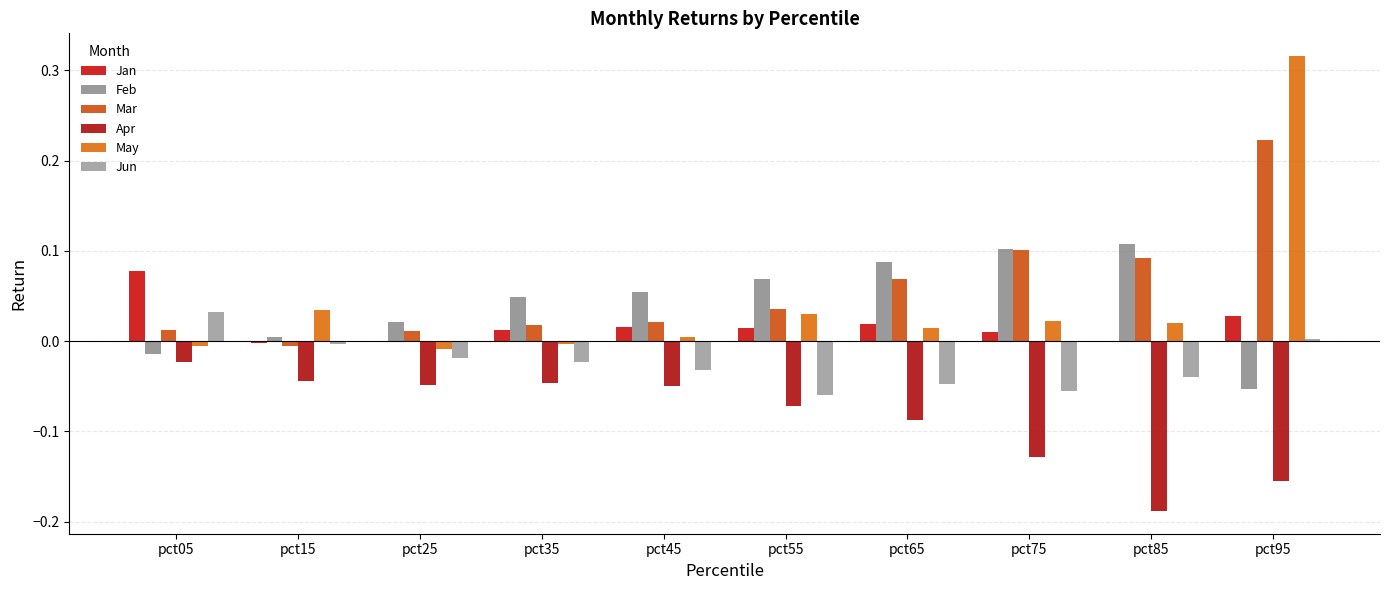

How many values in Mar are above zero?

9